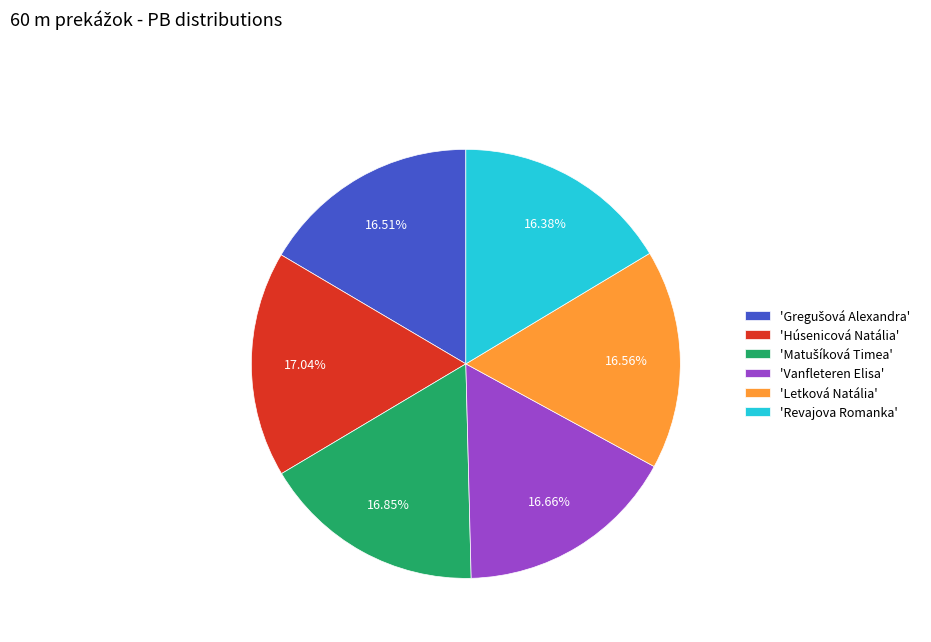

Combined, do 'Letková Natália' and 'Revajova Romanka' account for over 50%?

No